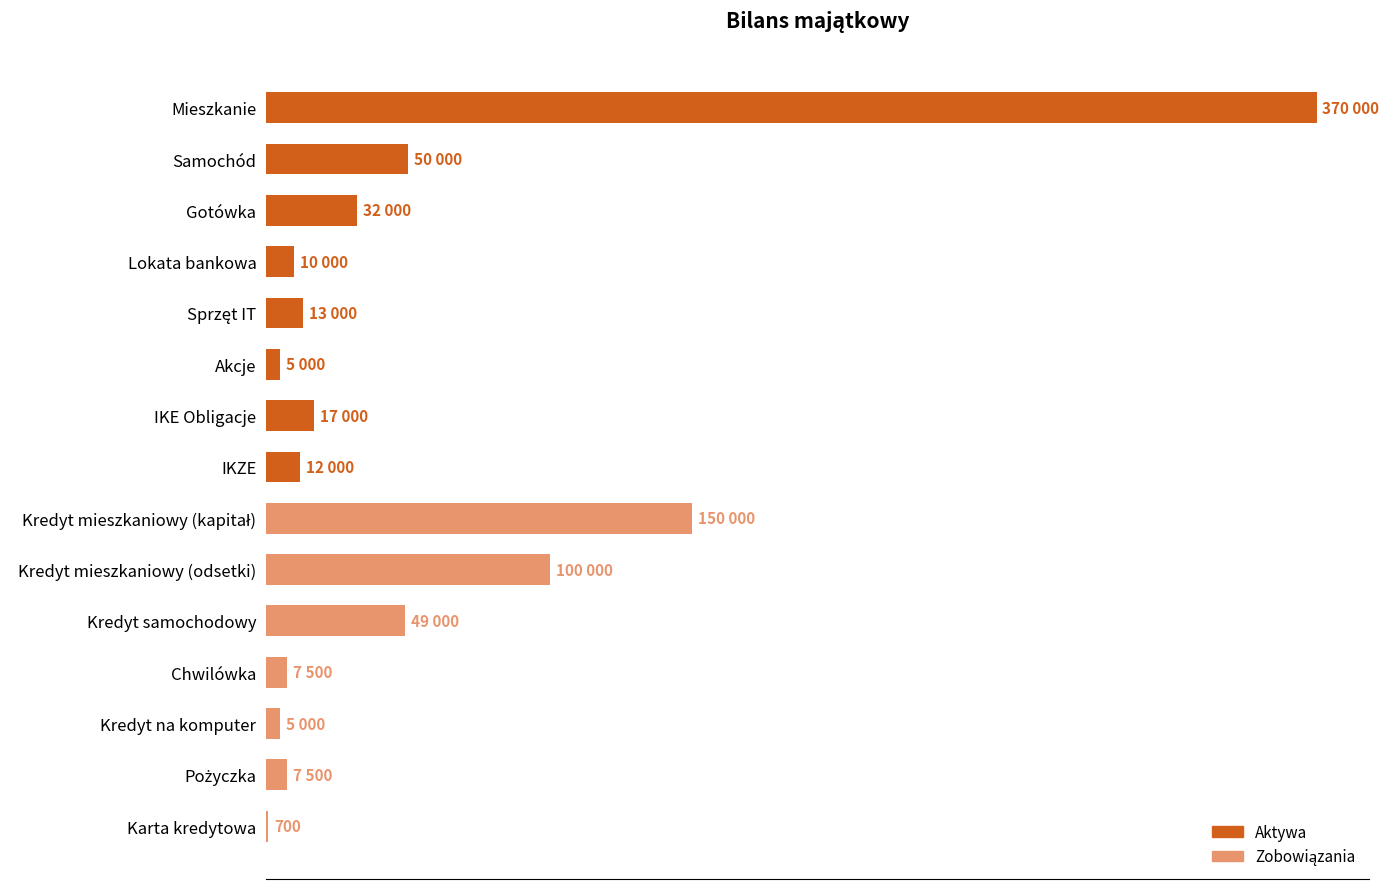

Are the bars horizontal?

Yes